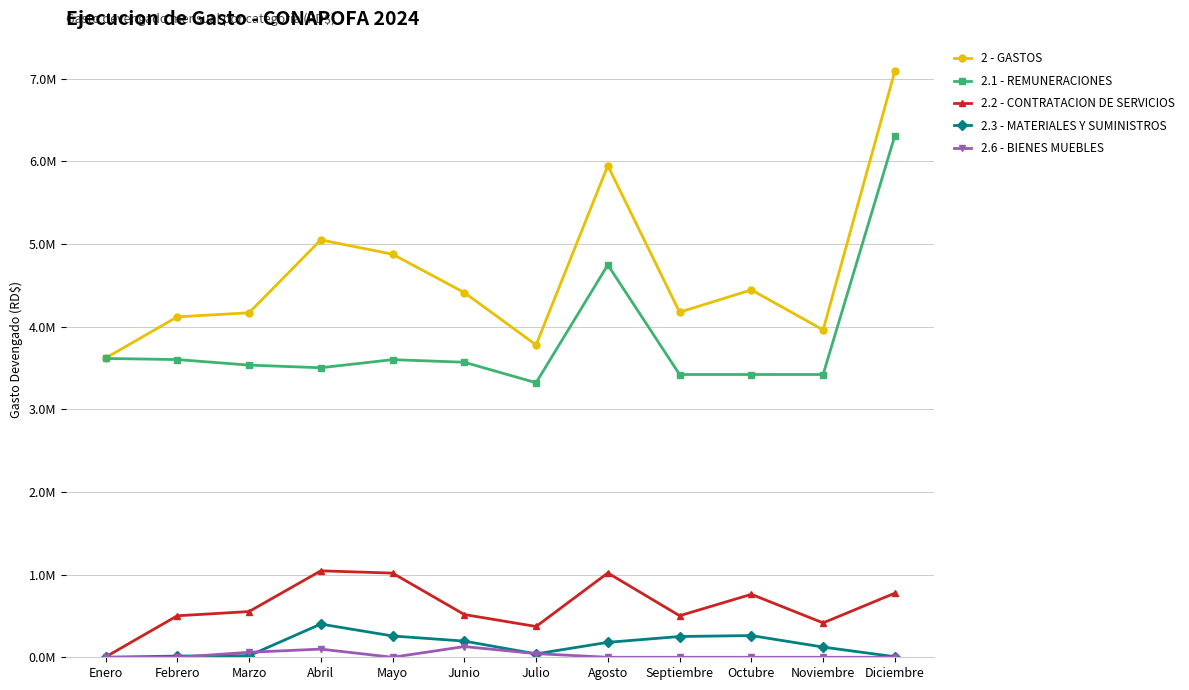

What is the label of the 10th point from the right?

Marzo